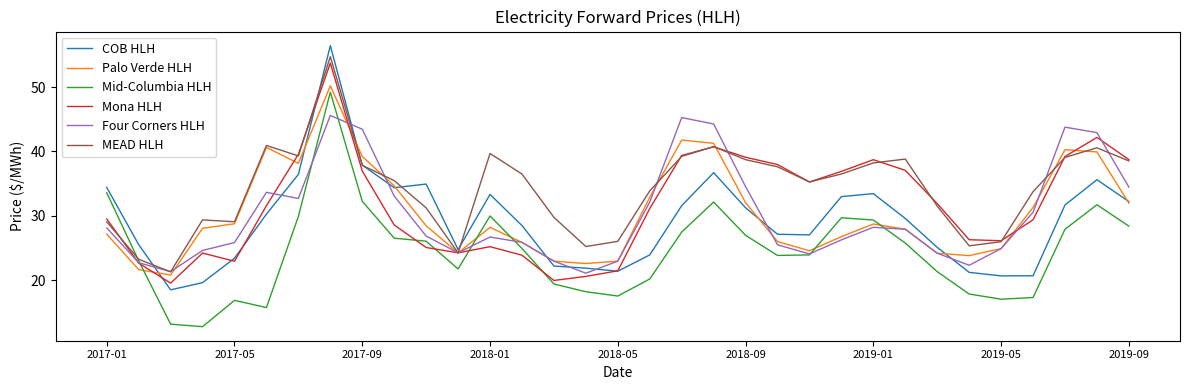

After their last crossing, which series has the higher values: MEAD HLH or COB HLH?

MEAD HLH